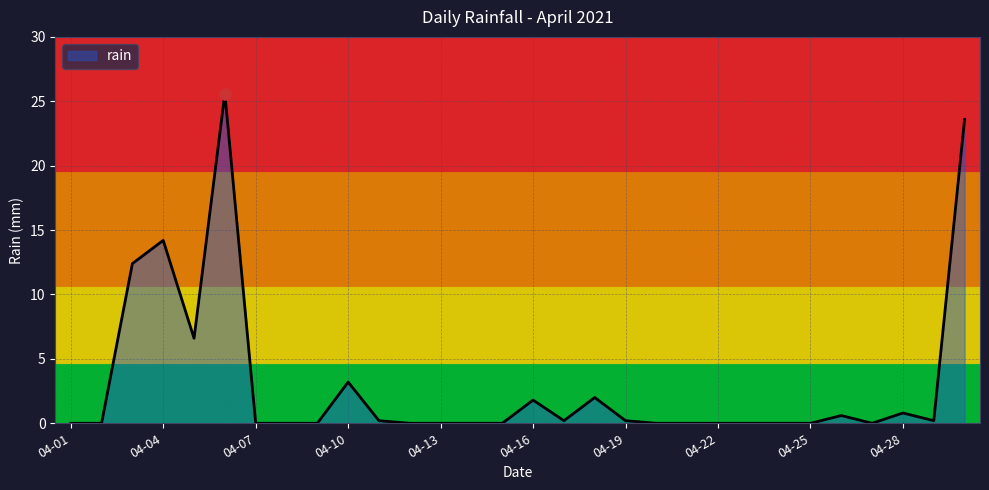

What is the maximum value shown in the chart?

25.6